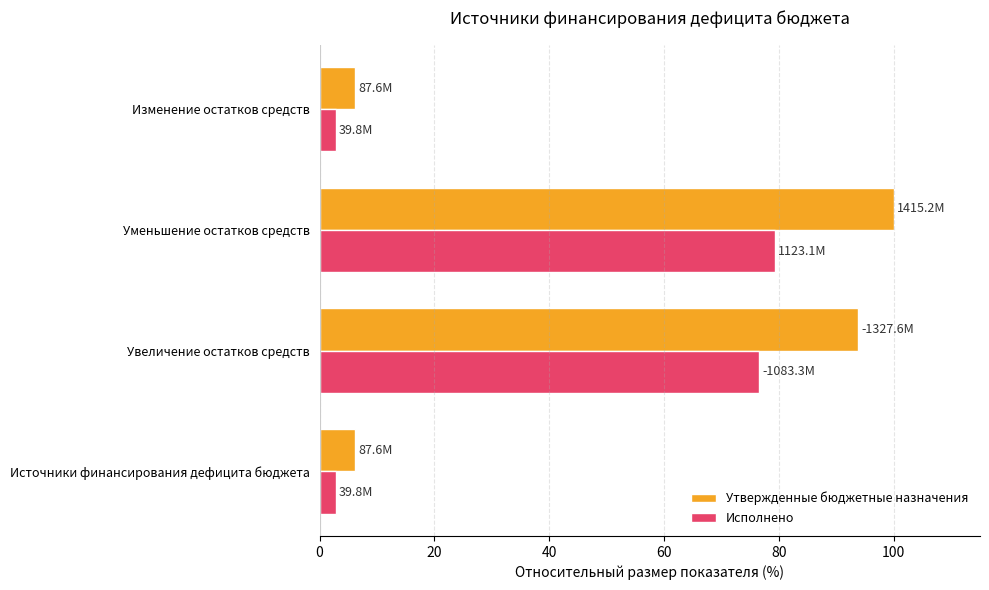

Where is Исполнено nearest to the value 41?

Увеличение остатков средств